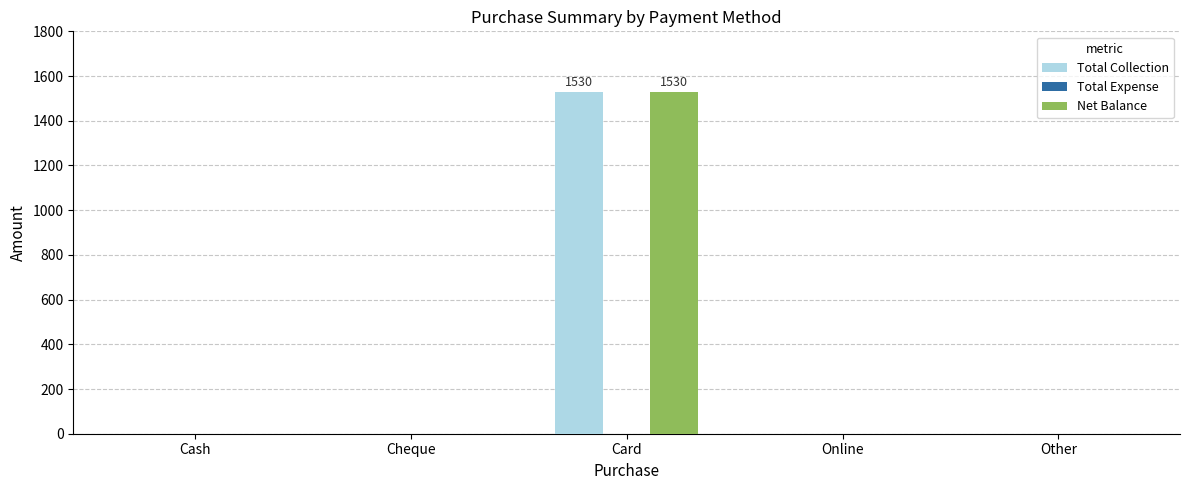

Is it true that Total Collection equals 1530 at Card?

True